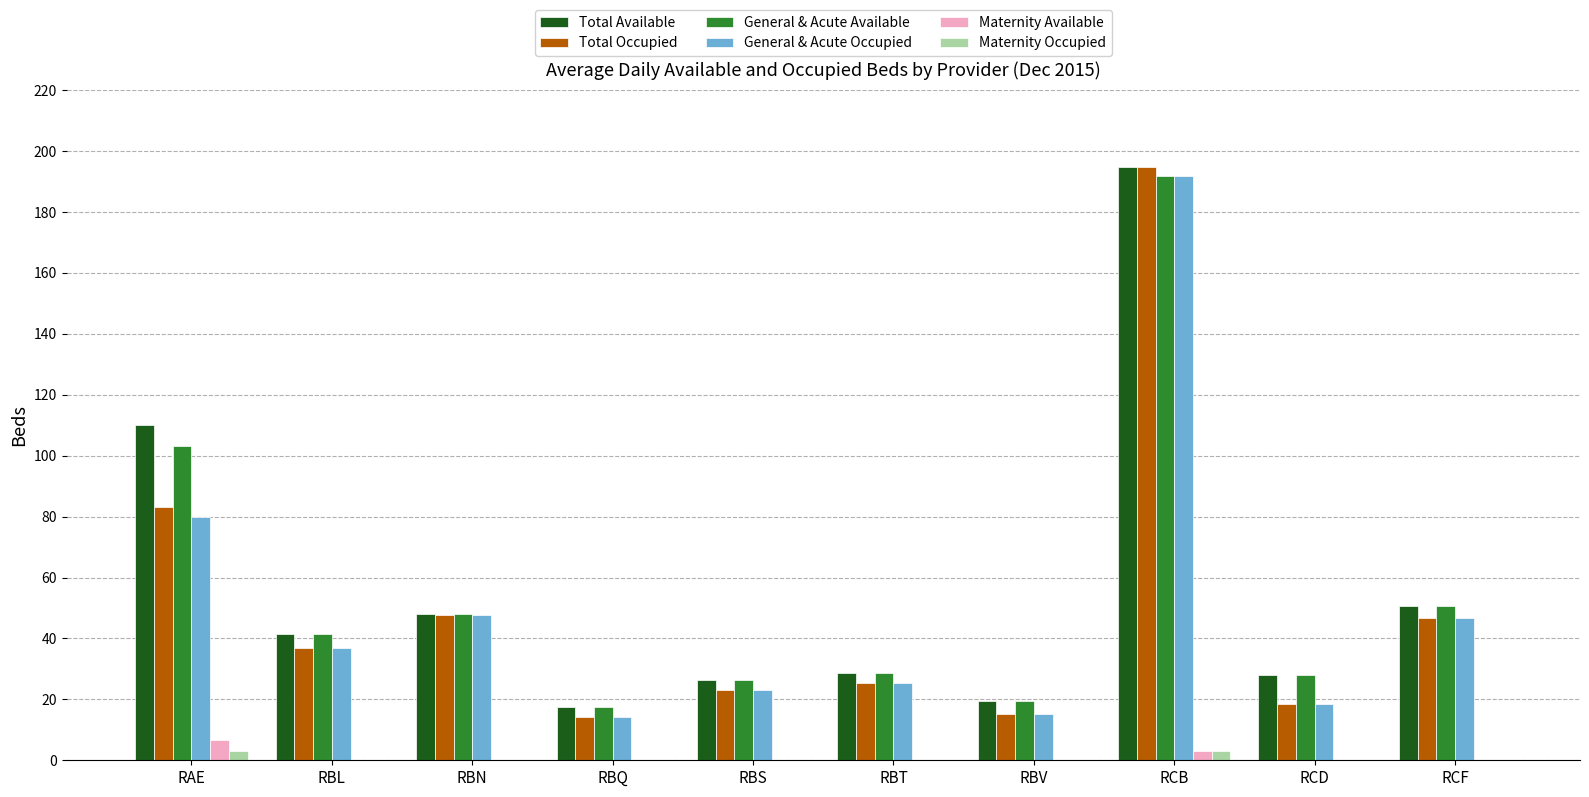

Is the value of Total Available at RAE greater than the value of Total Occupied at RBQ?

Yes